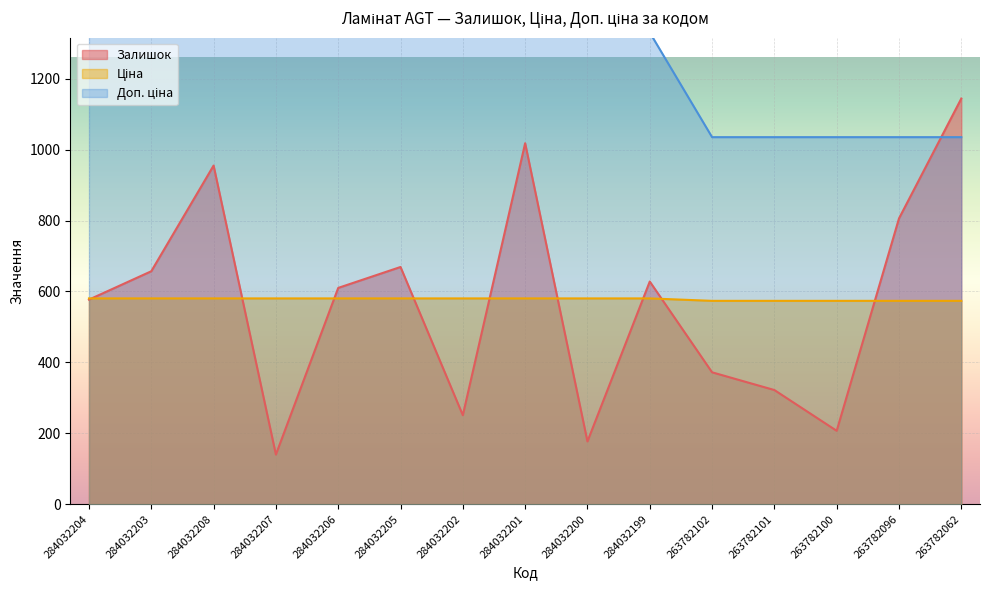

Is the value of Залишок at 263782062 greater than the value of Ціна at 284032206?

No